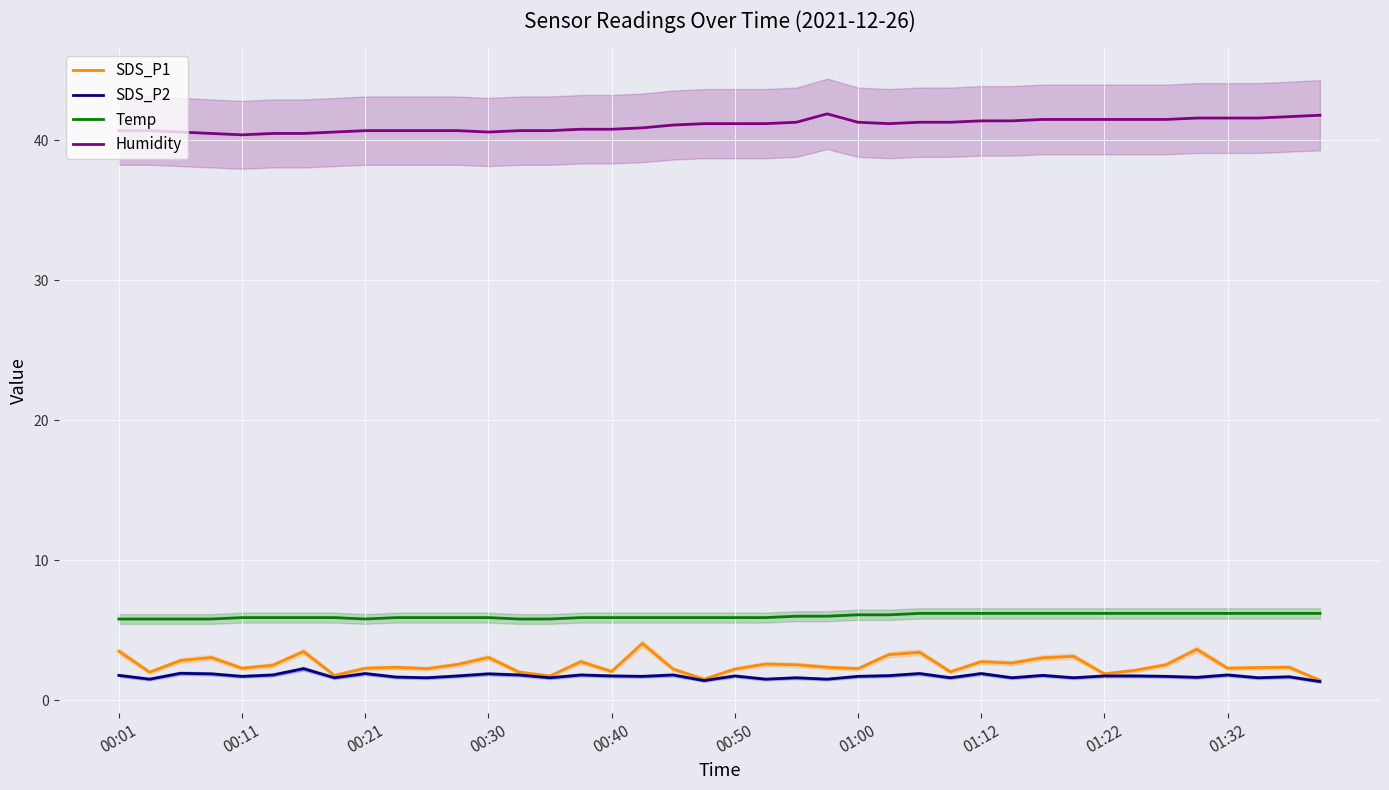

True or false: Humidity has a value of 41.2 at 25.

True